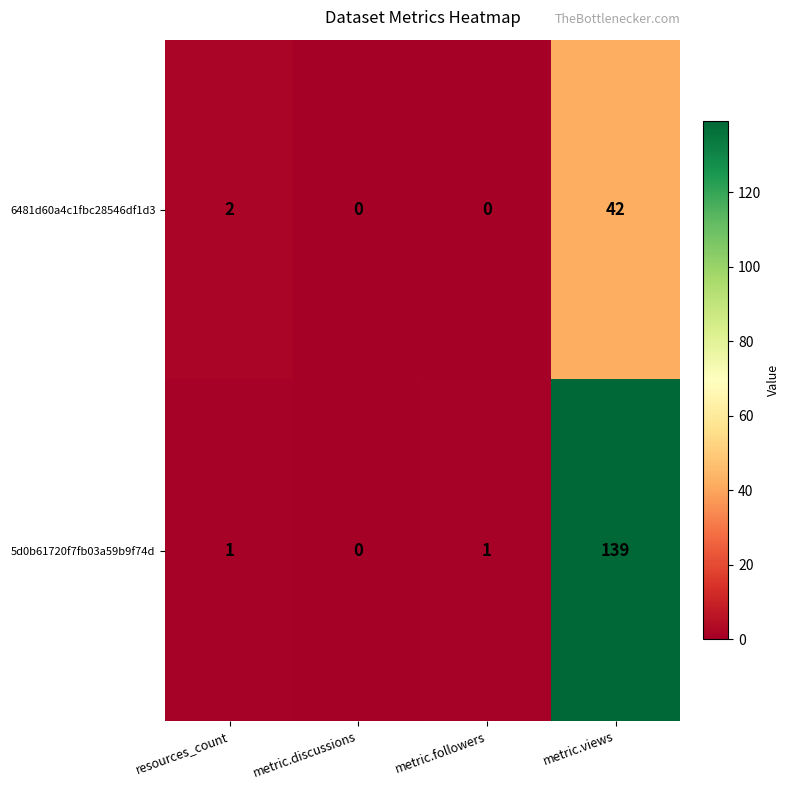

How many distinct data groups are displayed?

2